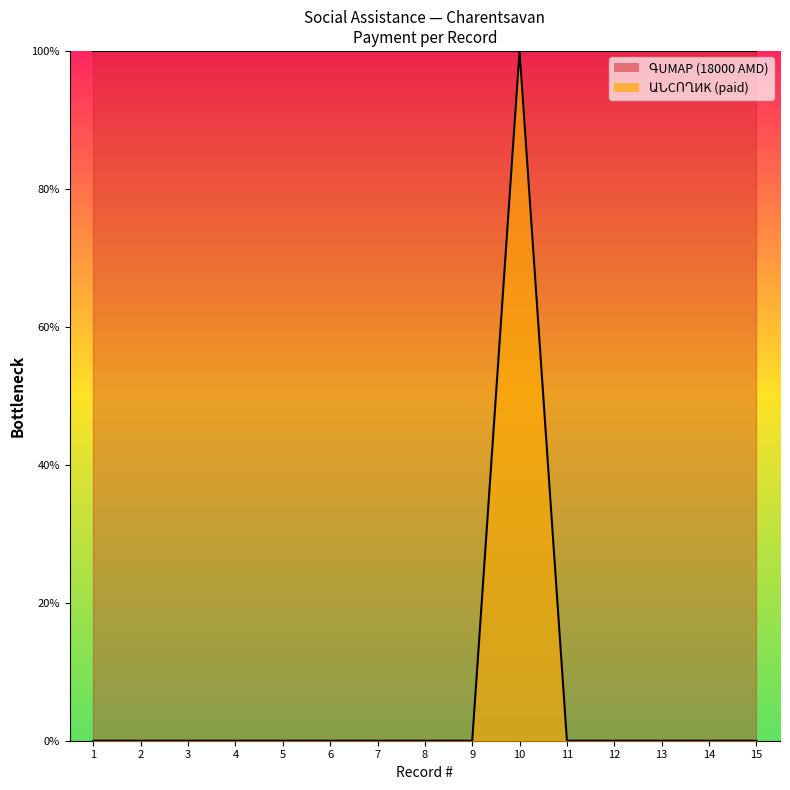

List the labels in order of value, smallest first.

1, 2, 3, 4, 5, 6, 7, 8, 9, 11, 12, 13, 14, 15, 10